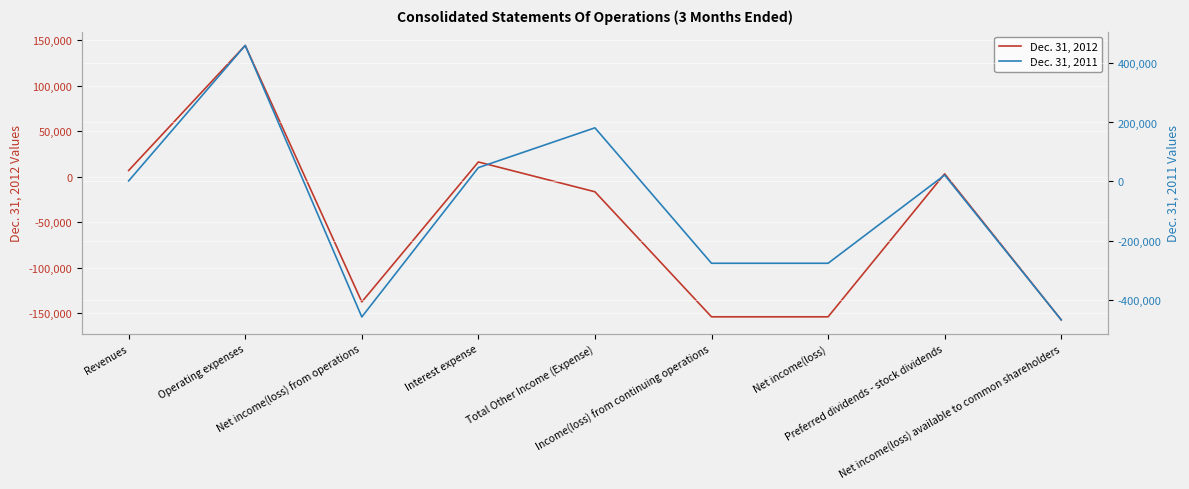

How many interior local valleys does the Dec. 31, 2012 series have?

1